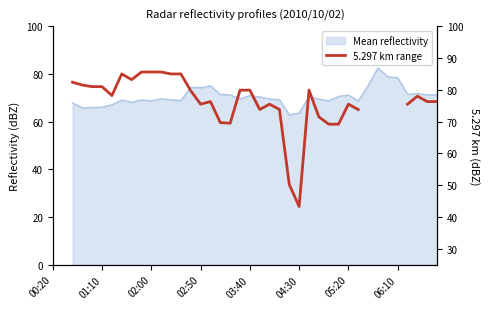

What is the change in value from 18 to 37?

+8.5